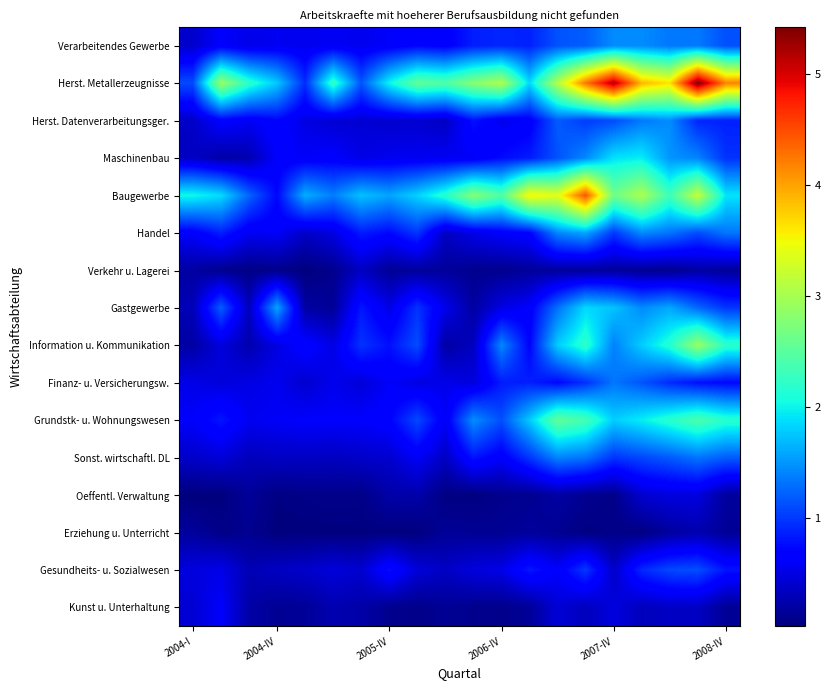

Count the number of data series in this chart.

16